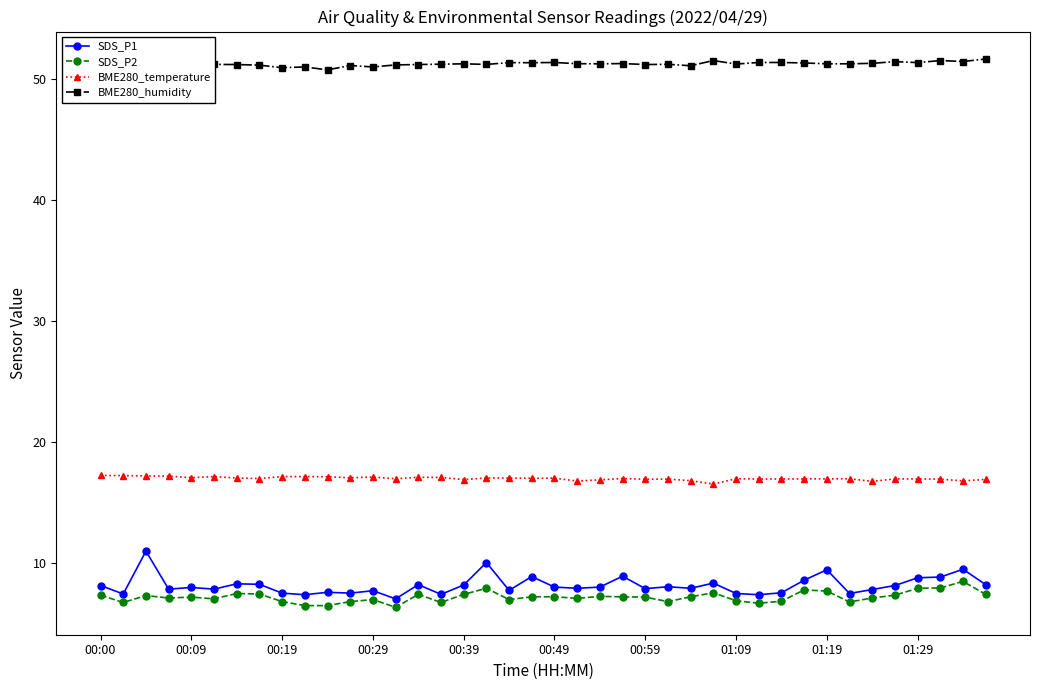

In SDS_P1, how many points are higher than both neighbors (excluding endpoints)?

13